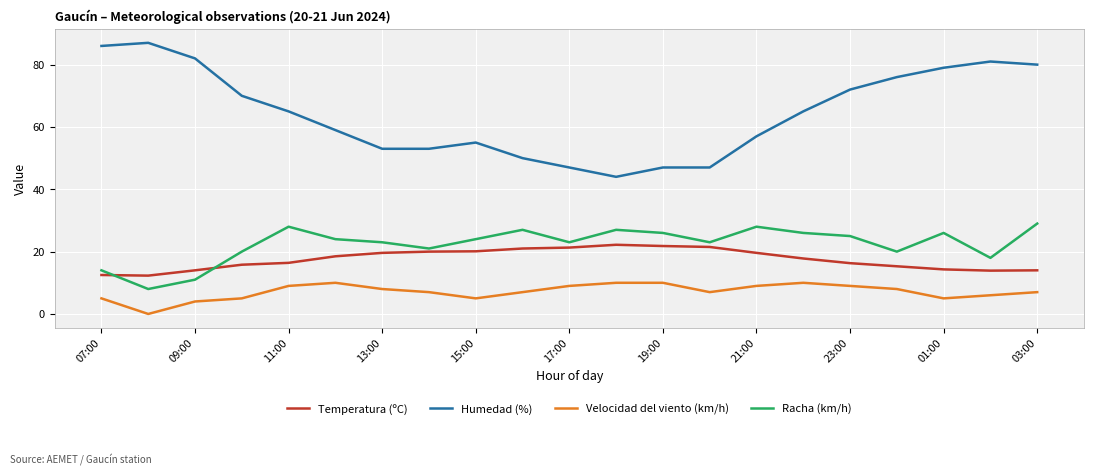

List the series in order of their peak value, highest first.

Humedad (%), Racha (km/h), Temperatura (ºC), Velocidad del viento (km/h)